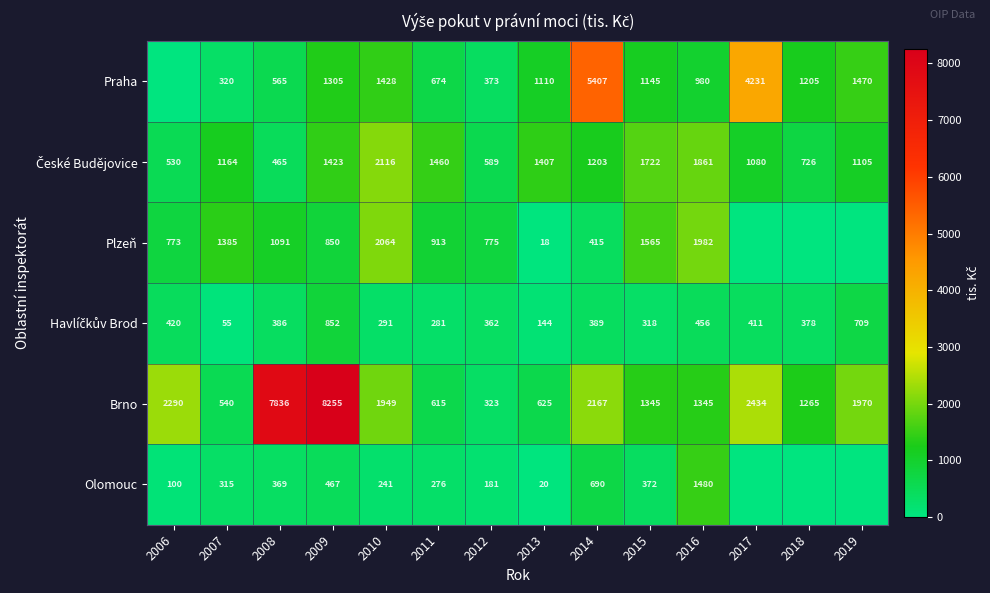

At which label does Brno first exceed 1949?

2006